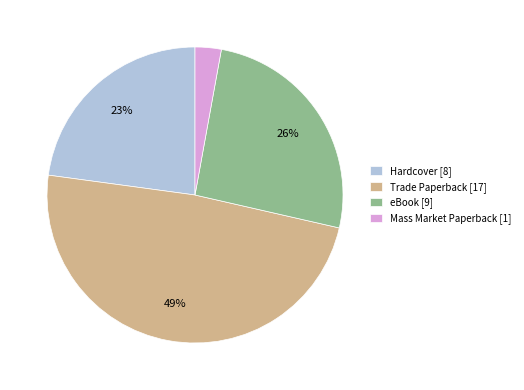

What is the largest slice in the pie chart?

Trade Paperback